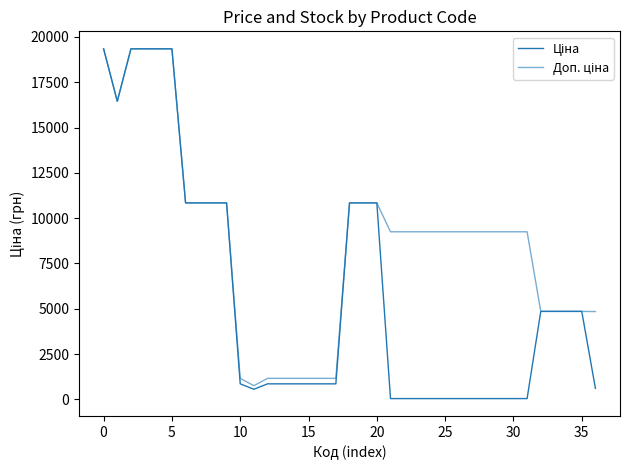

True or false: Доп. ціна has more than 1 interior local peaks.

False